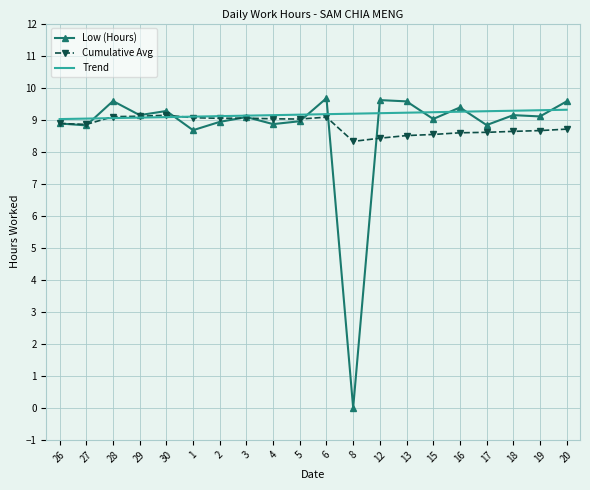

What position from the left is 12?

13